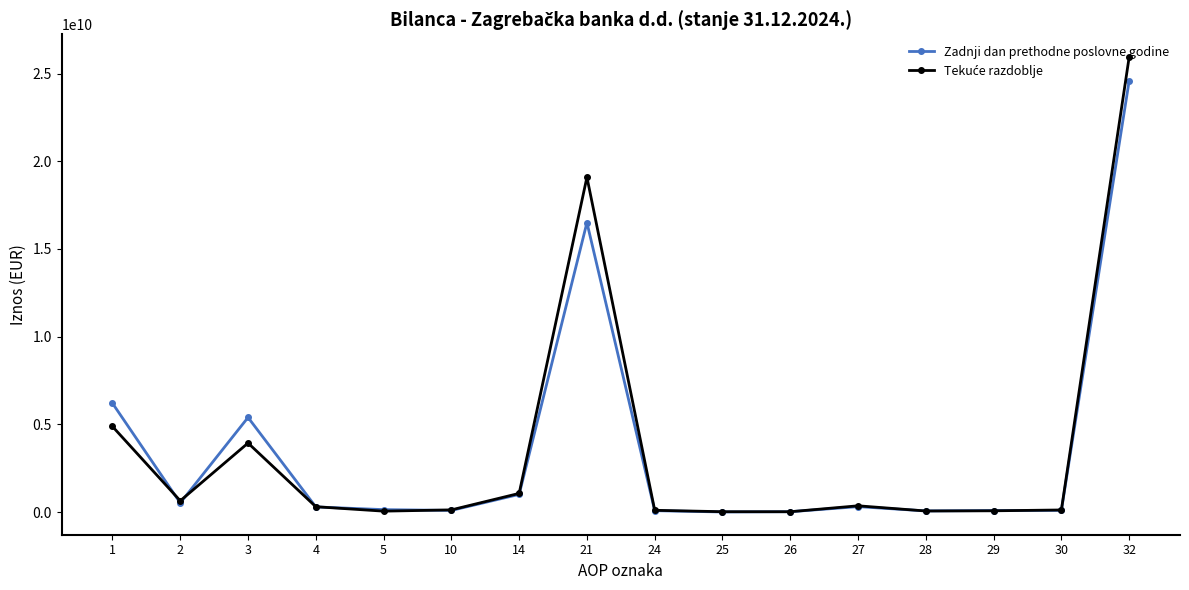

What is the total value across all series at 14?

2067709799